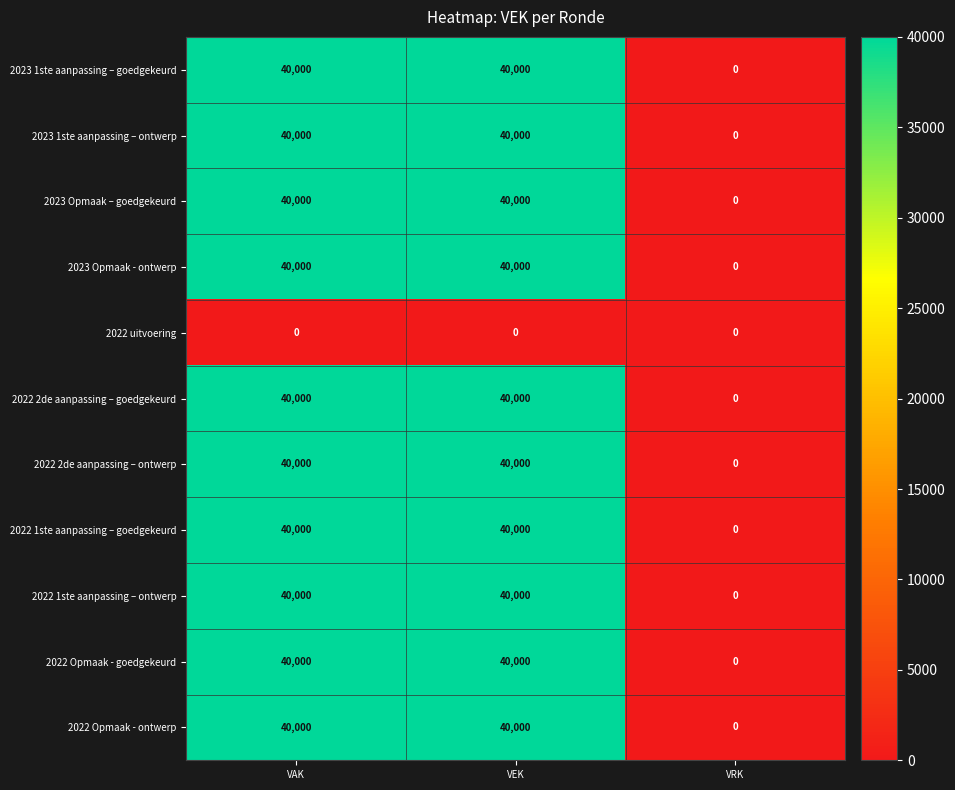

What is the difference between the highest and lowest values at VAK?

40000